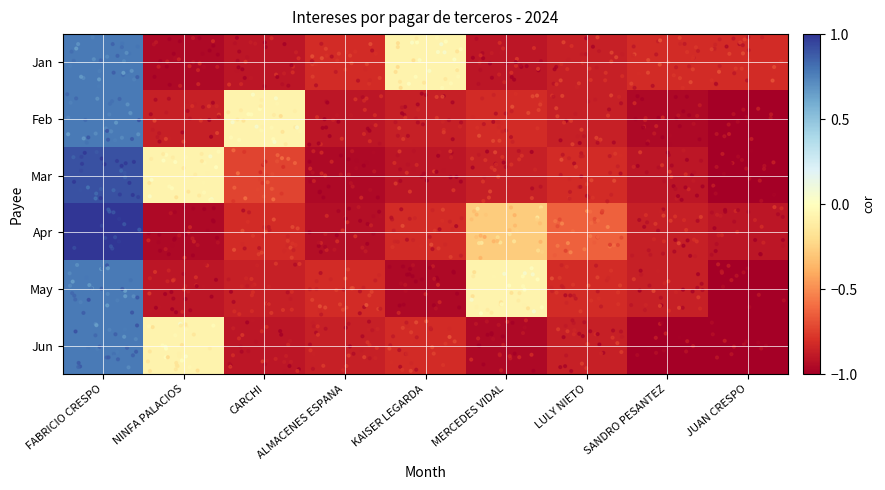

At which category is the sum across all series the highest?

FABRICIO CRESPO